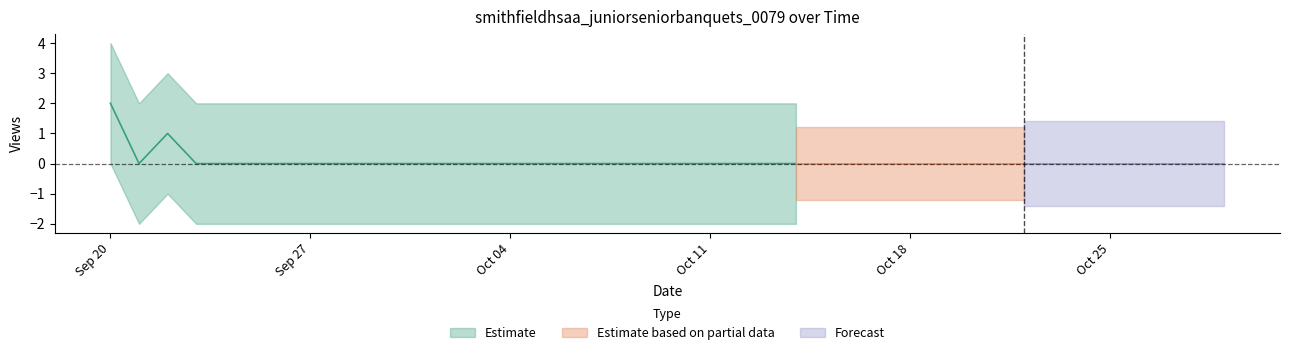

What position from the right is 2020-09-27?

33